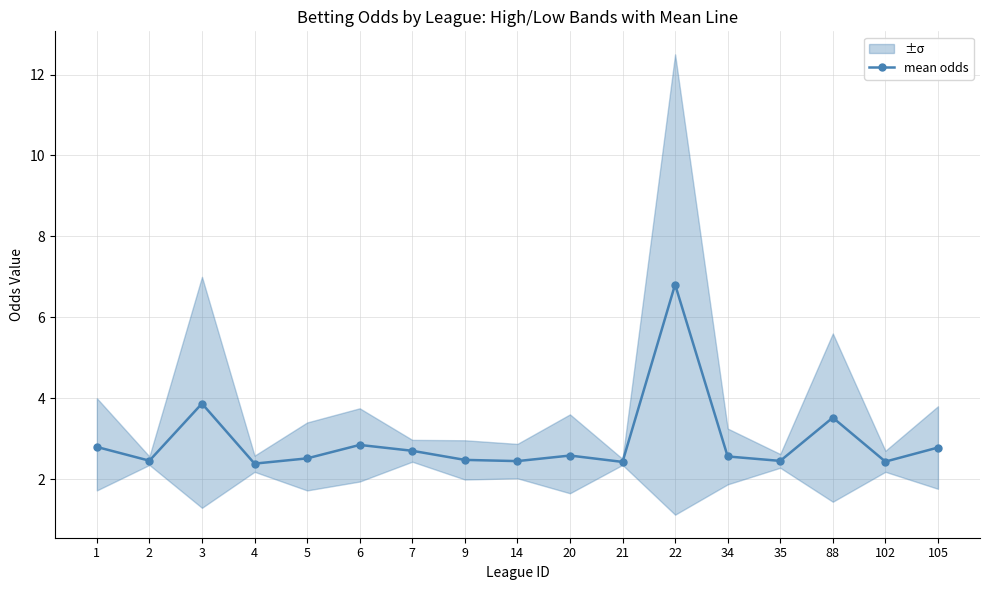

What is the change in value from 3 to 105?

-1.1